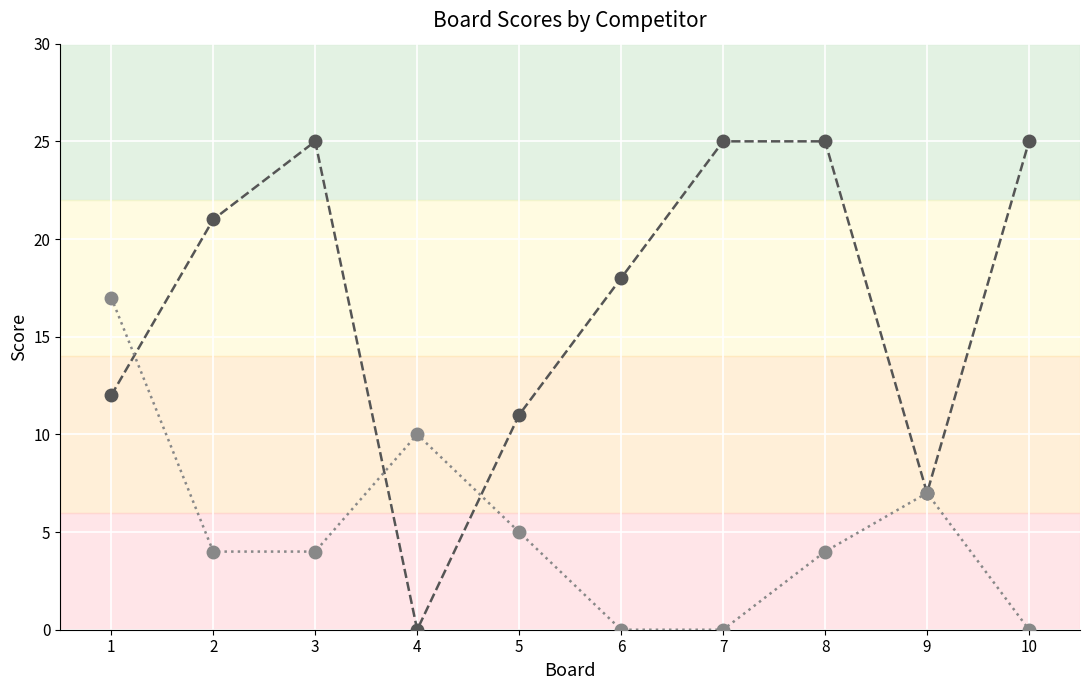

What is the spread (max minus min) of values at 3?

21